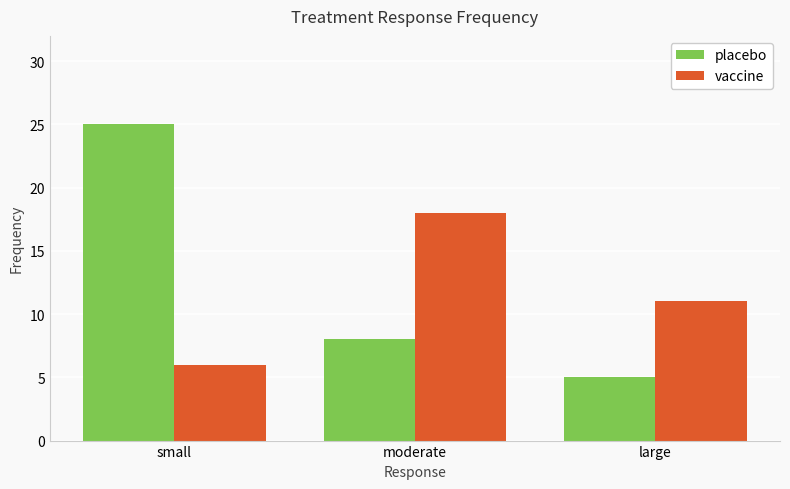

How many data points does each series have?

3